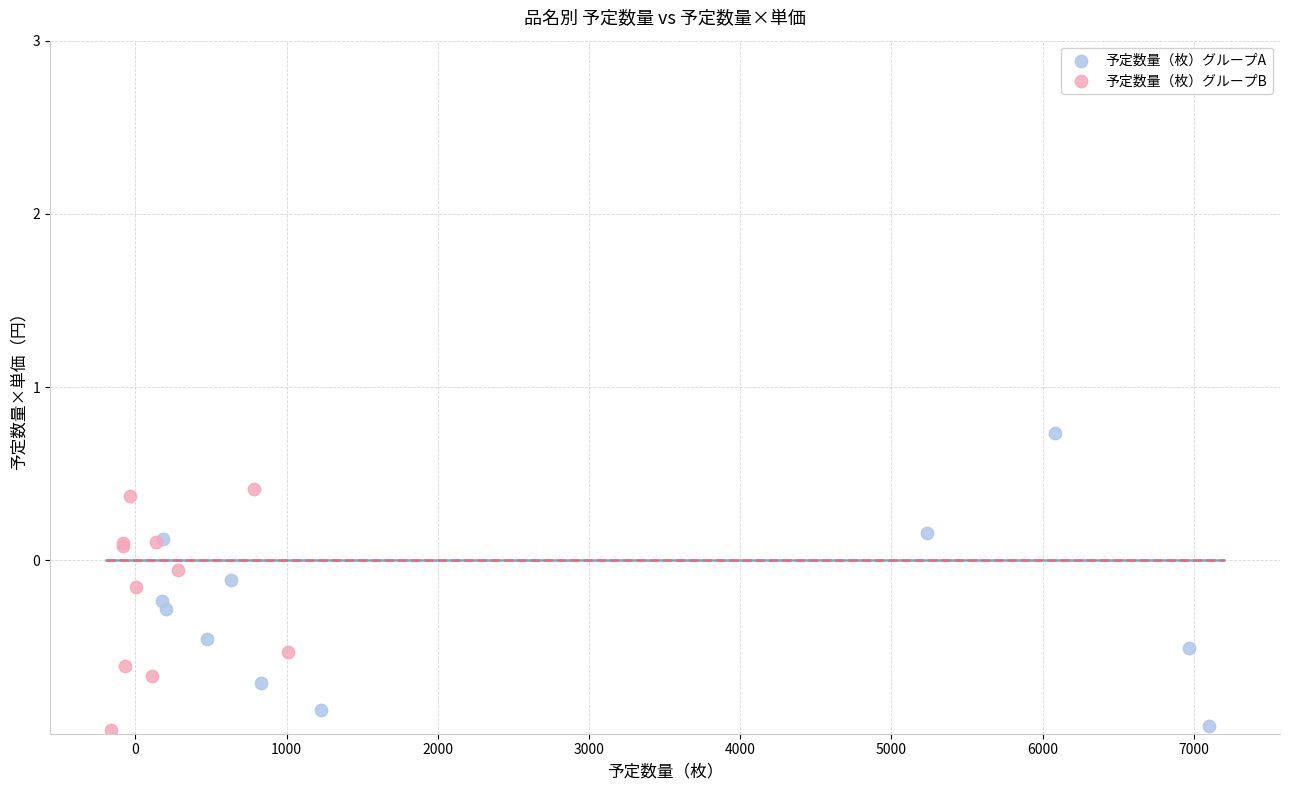

Which series has the widest spread of Y values?

予定数量（枚）グループA